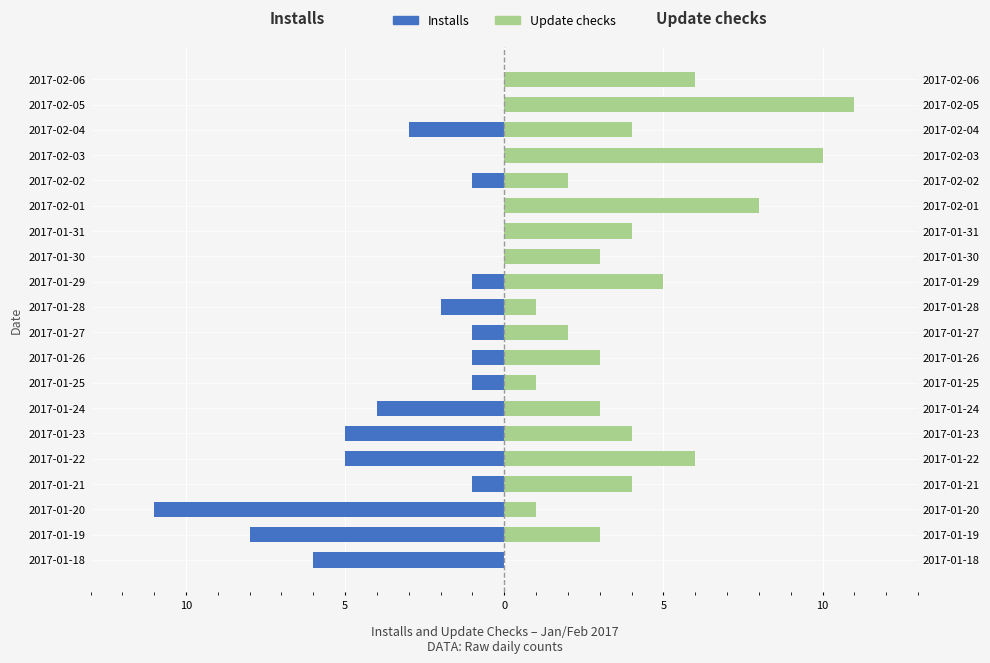

What is the sum of all Installs values?

-50